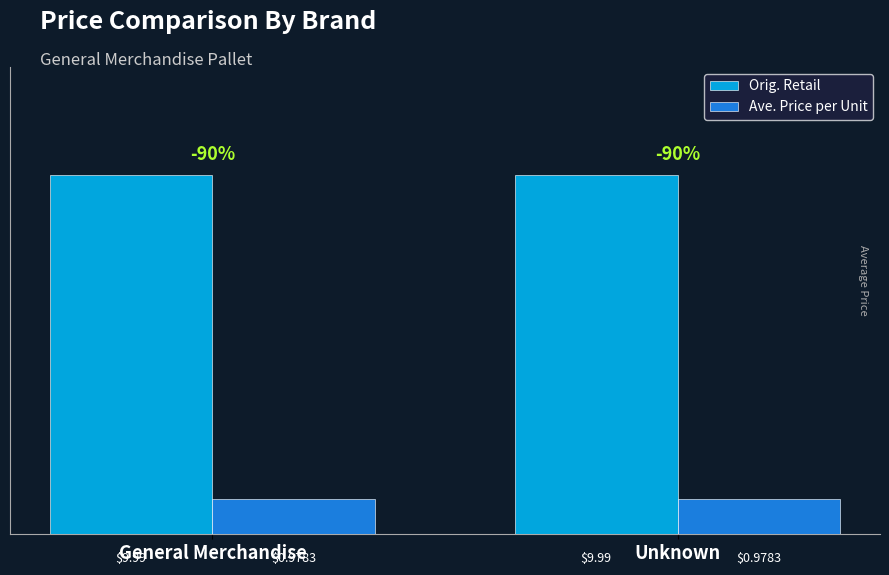

How many groups of bars are there?

2